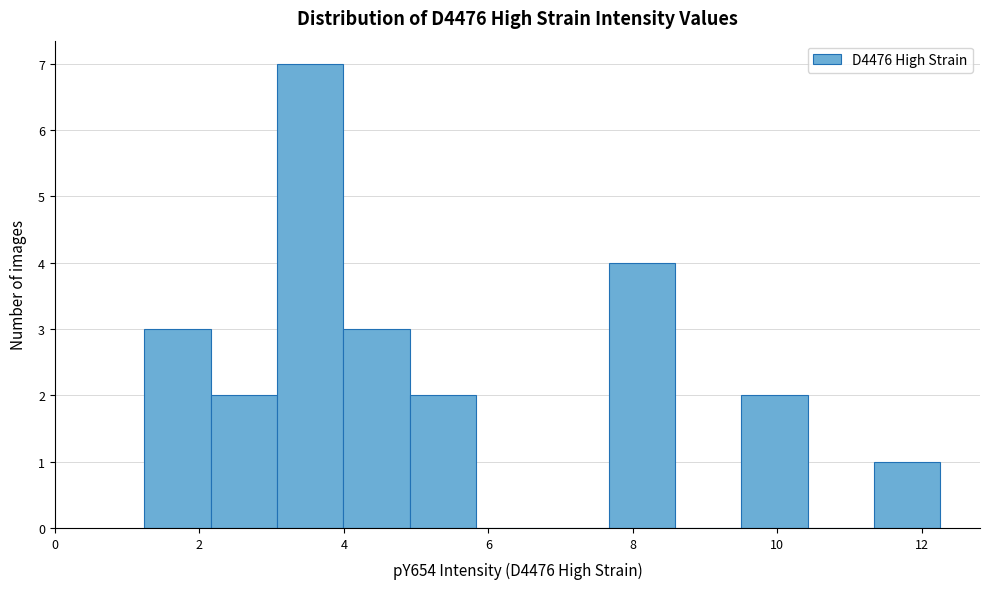

Which range on the x-axis has the tallest bar?

3.0 to 4.0